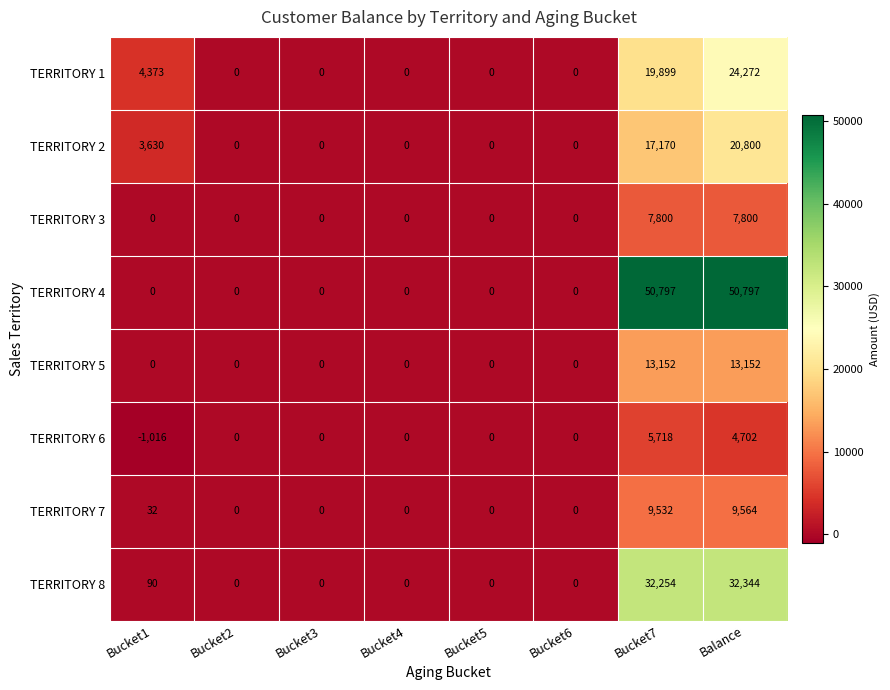

Between Bucket1 and Bucket5, which series saw the biggest shift?

TERRITORY 1